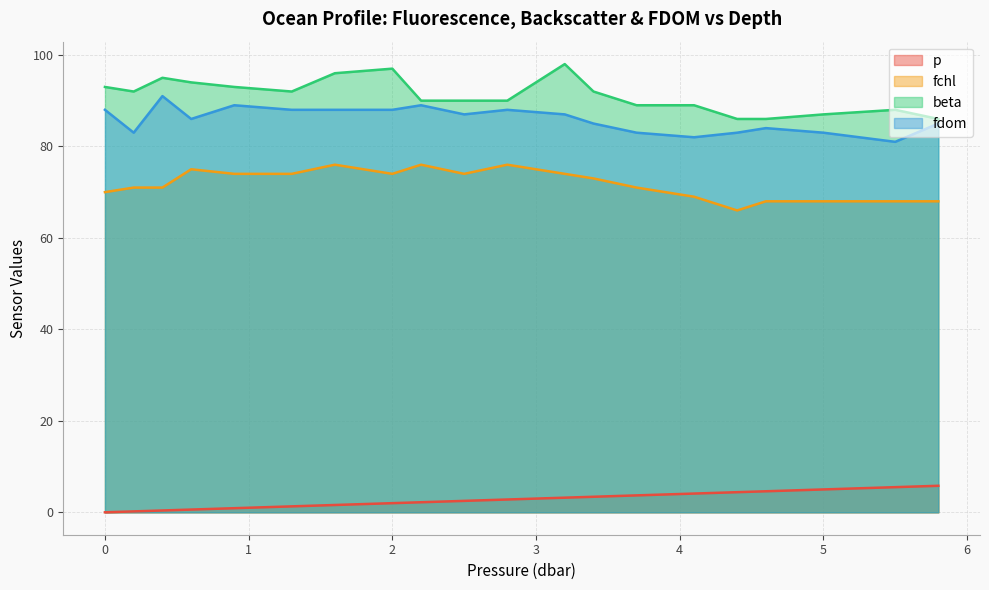

What is the label of the 11th point from the left?

2.8